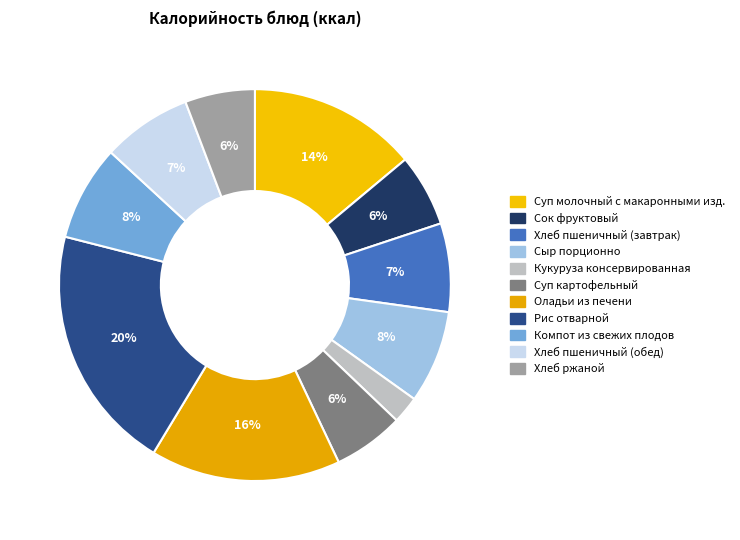

Does Хлеб ржаной represent more than half of the total?

No